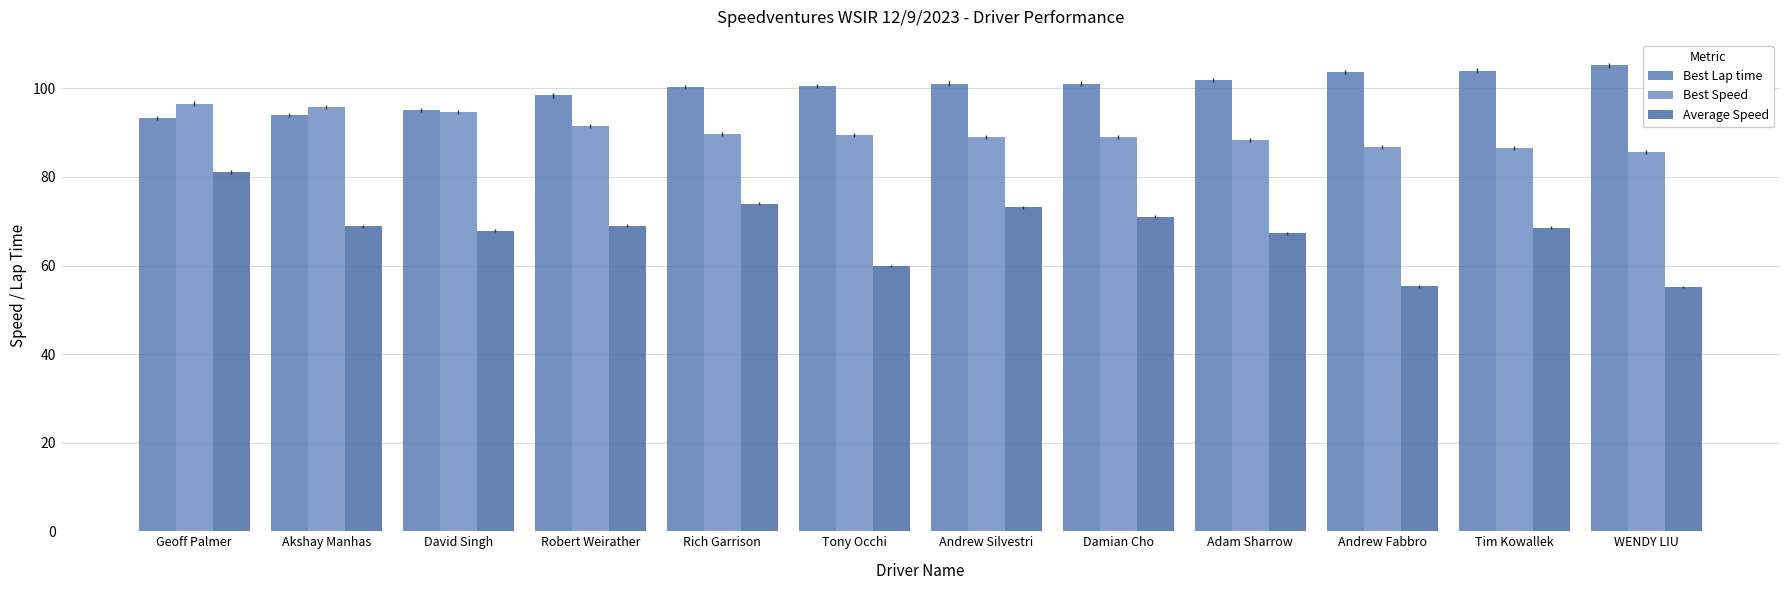

What position from the left is Andrew Fabbro?

10